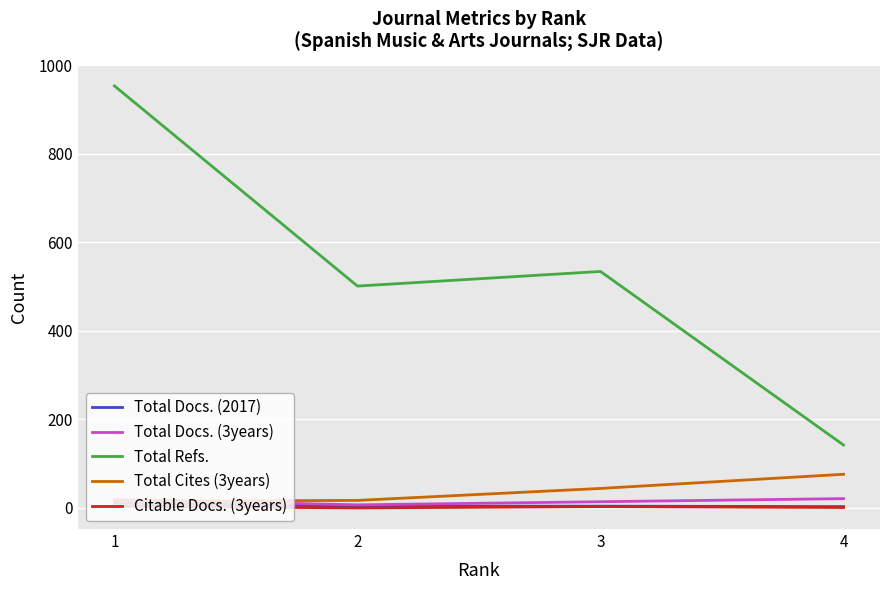

Is the value of Total Docs. (2017) at 3 greater than the value of Total Refs. at 1?

No